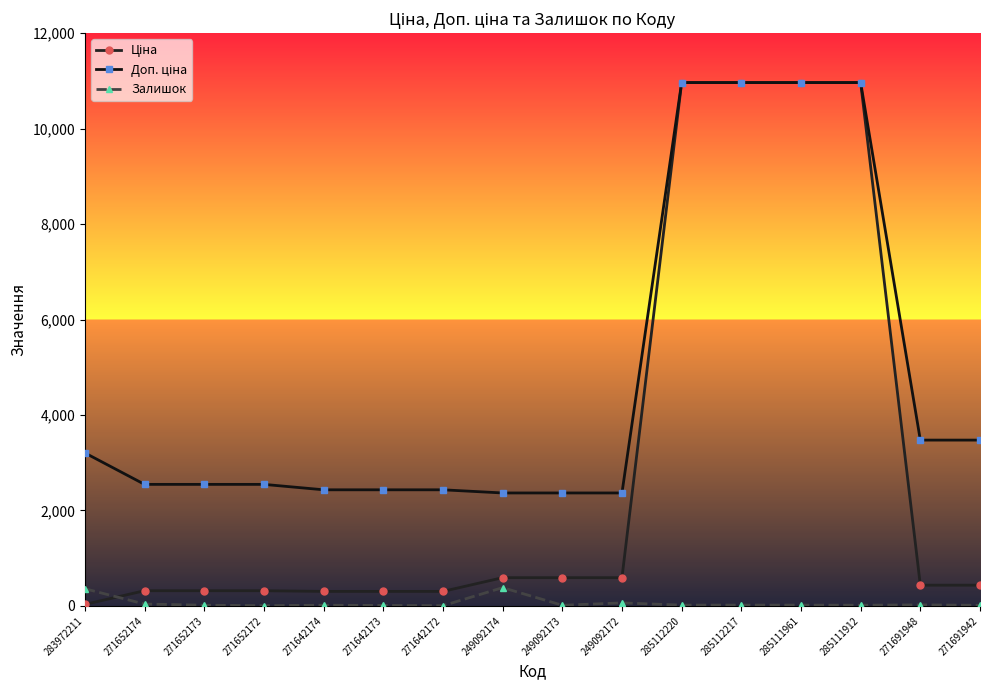

What is the value of the Залишок point at the 8th from the left?

383.0